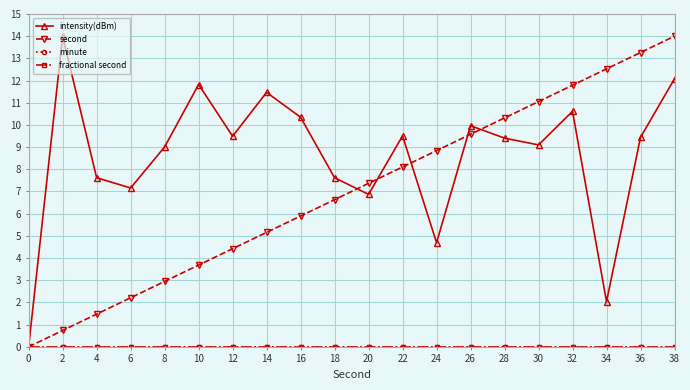

True or false: fractional second and intensity(dBm) intersect in this chart.

False